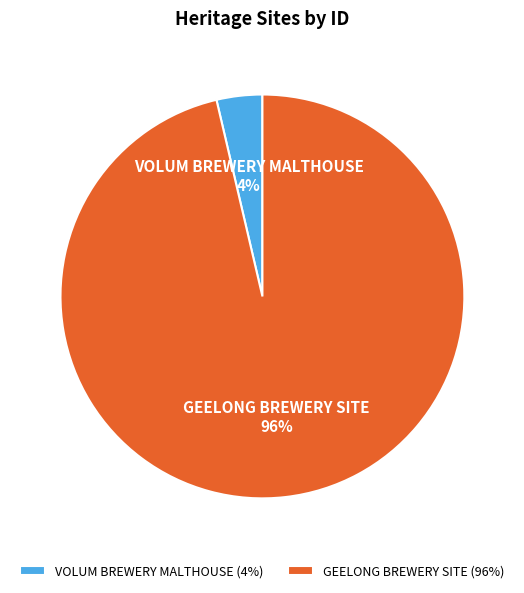

To the nearest percent, what is the combined percentage of GEELONG BREWERY SITE and VOLUM BREWERY MALTHOUSE?

100%